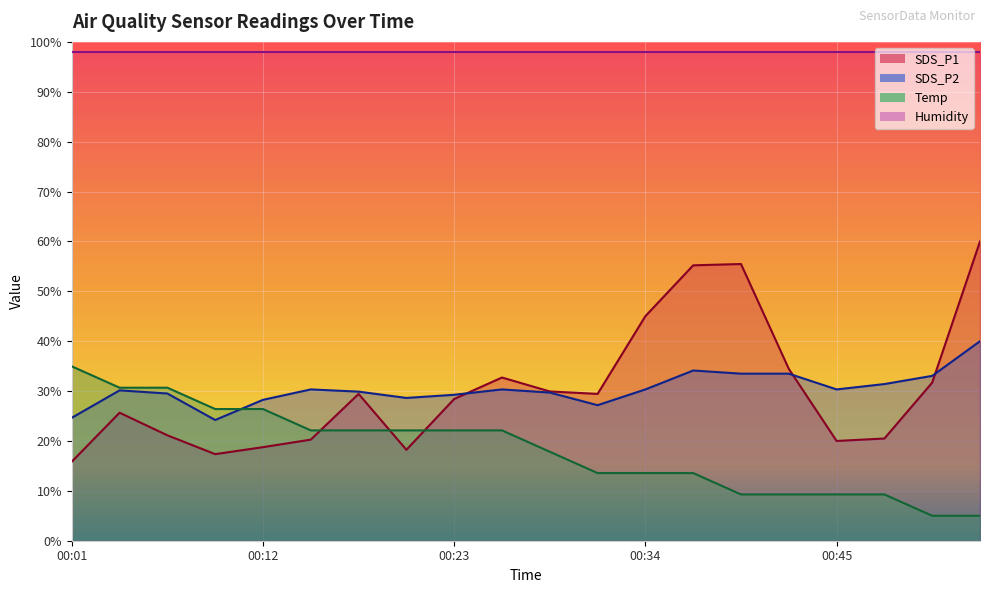

What is the spread (max minus min) of values at 00:42?

25.2